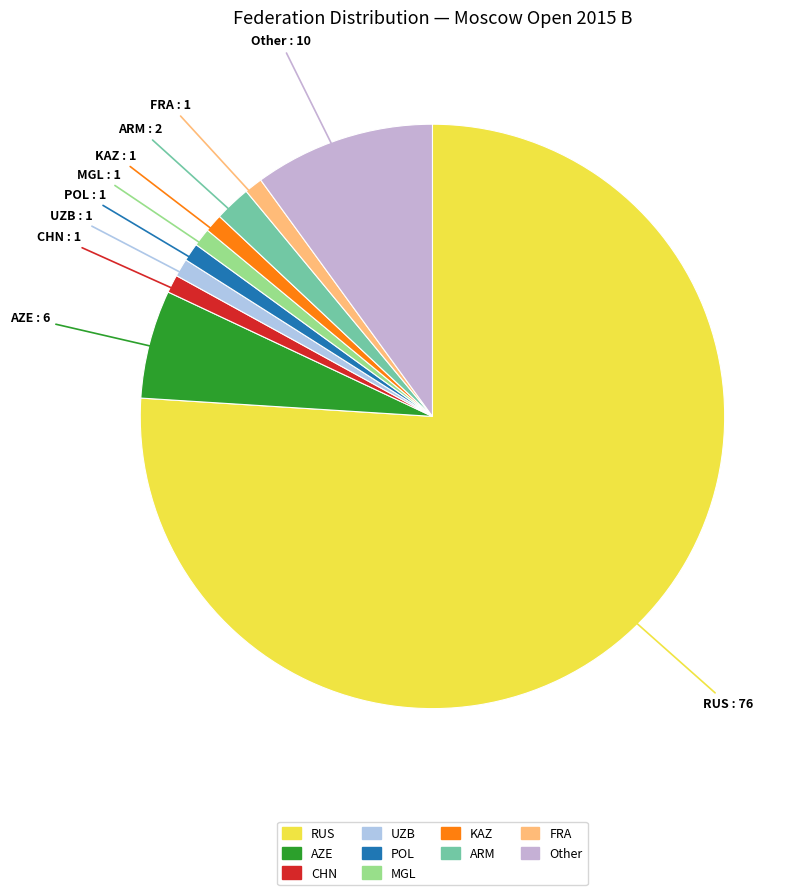

Is the sum of FRA and POL greater than half?

No